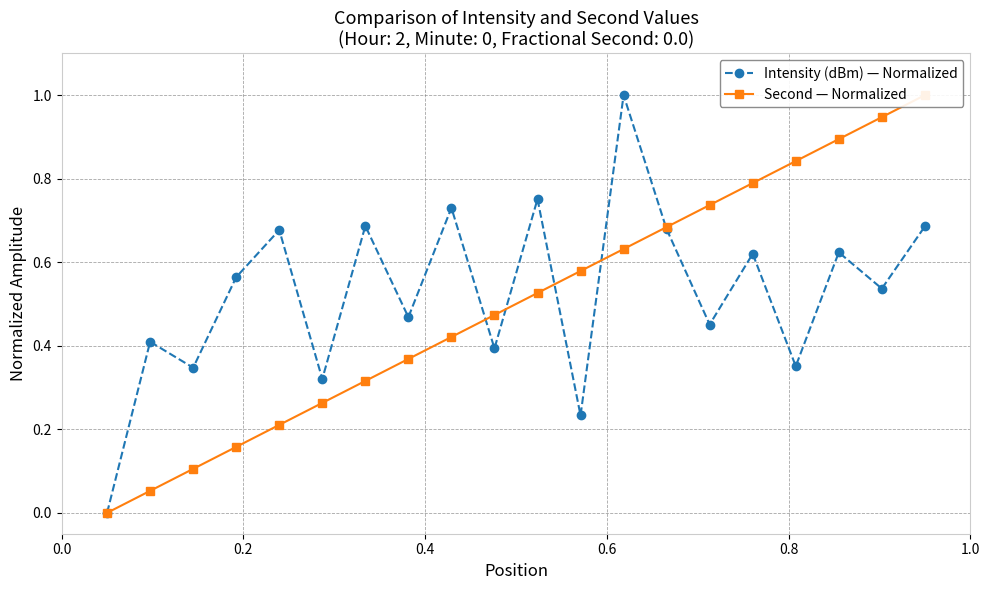

What position from the right is 6?

14